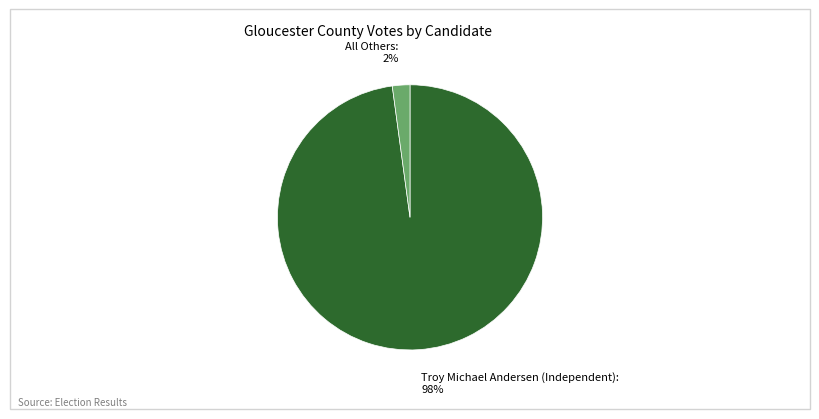

Combined, do All Others and Troy Michael Andersen (Independent) account for over 50%?

Yes